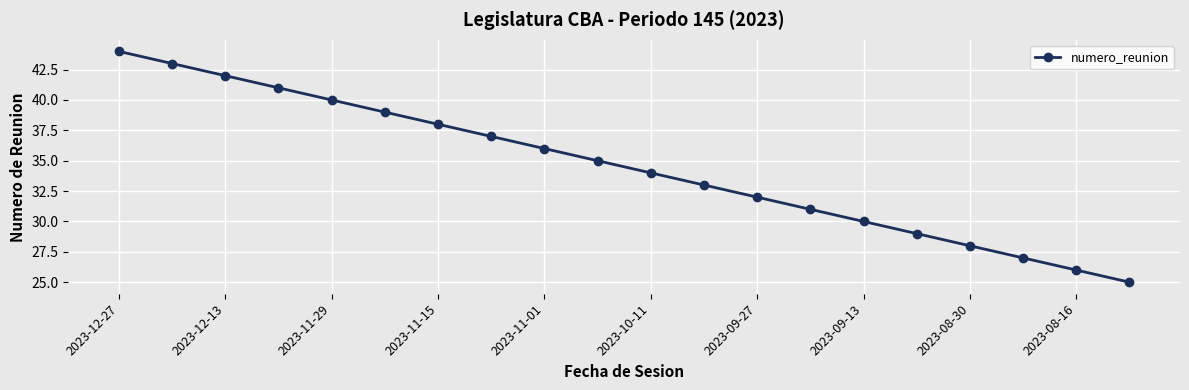

True or false: there are more than 1 points higher than both neighbors.

False